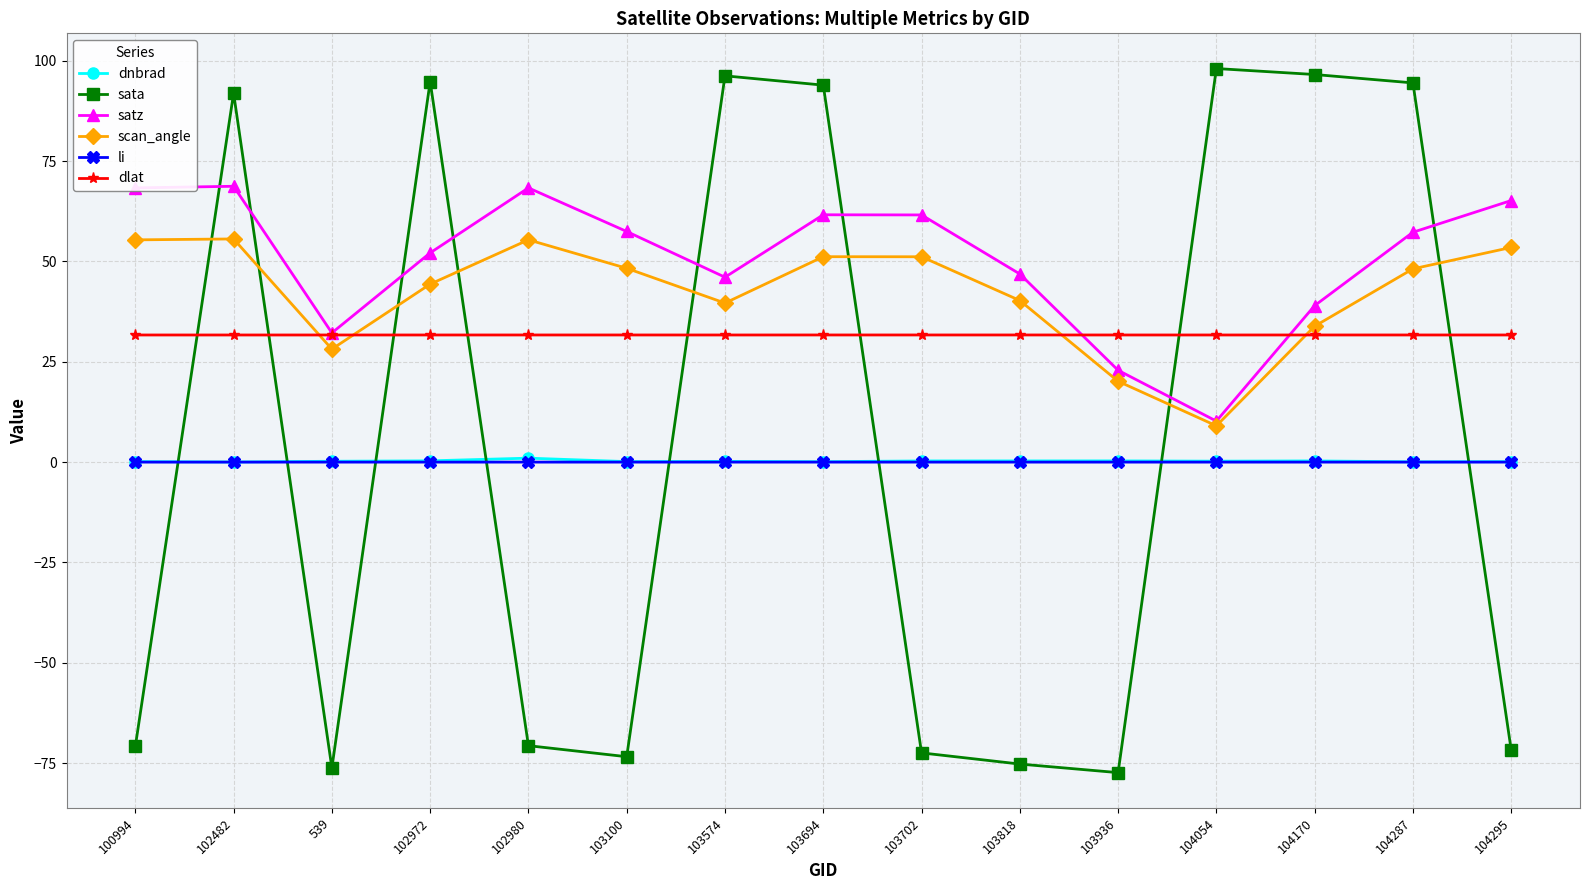

True or false: li has a value of 0.0 at 103702.

True